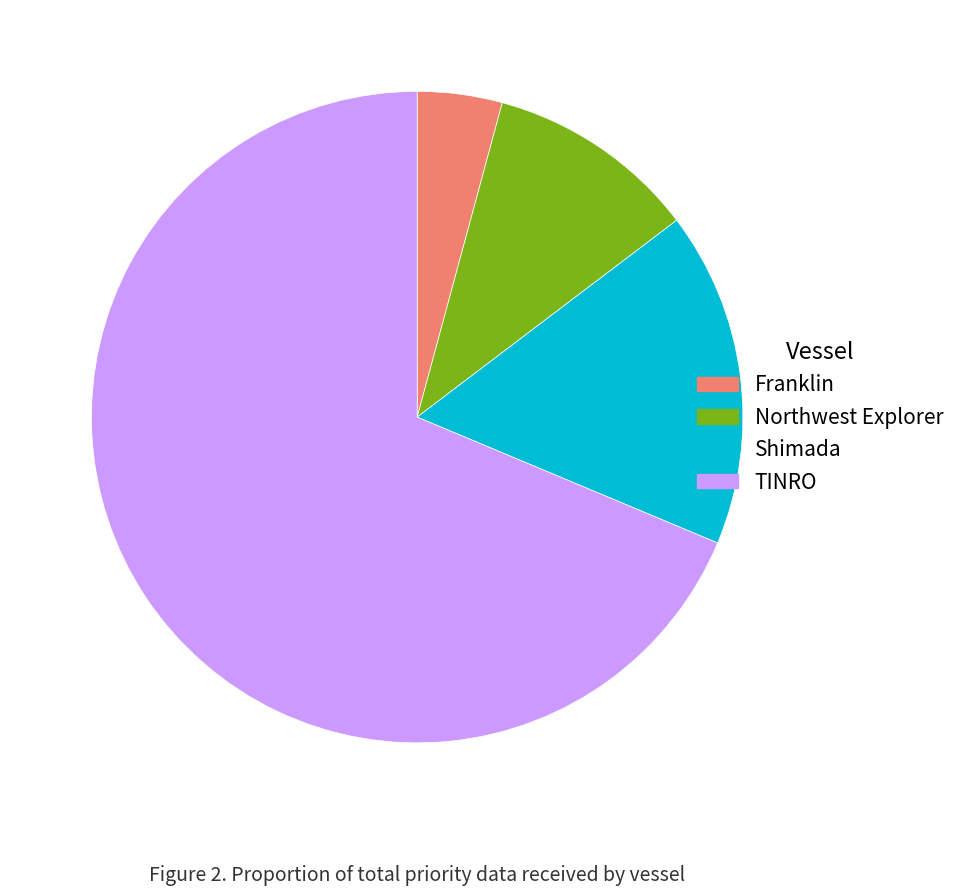

Does TINRO represent more than half of the total?

Yes